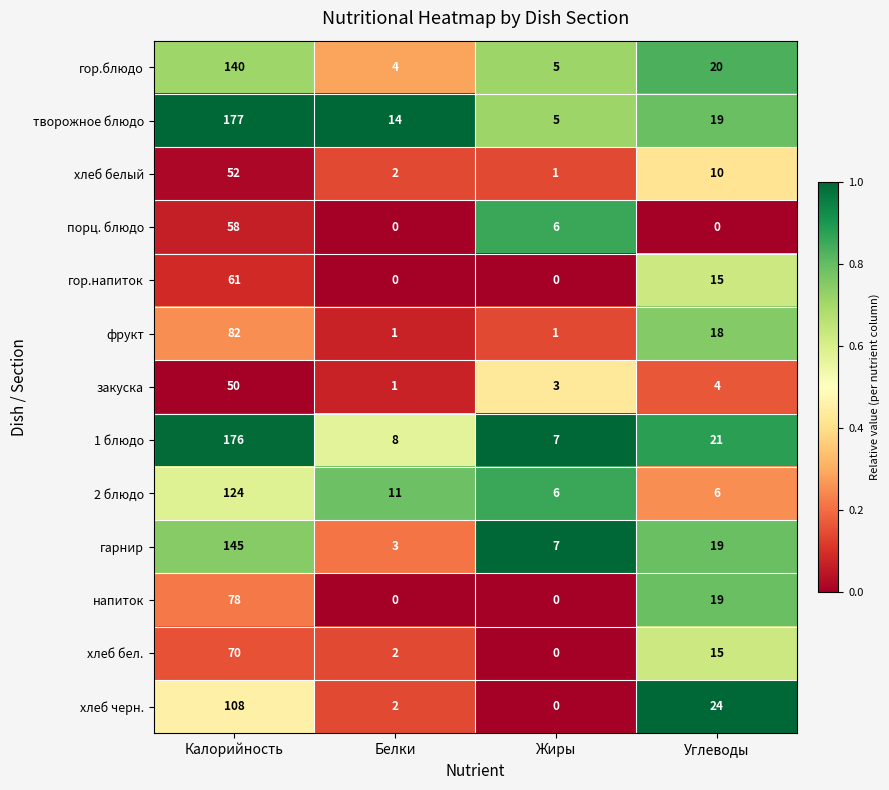

Rank the series by their maximum value, from lowest to highest.

закуска, хлеб белый, порц. блюдо, гор.напиток, хлеб бел., напиток, фрукт, хлеб черн., 2 блюдо, гор.блюдо, гарнир, 1 блюдо, творожное блюдо